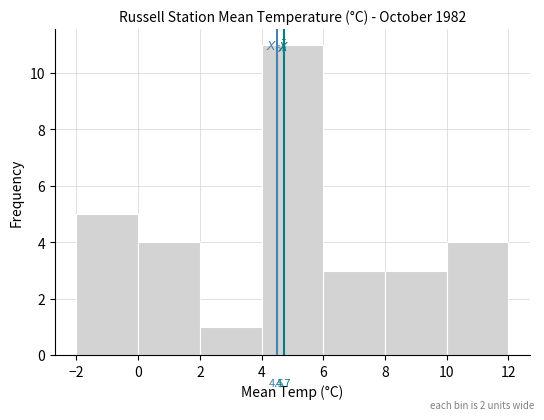

Over which range of the x-axis is the bar tallest?

4 to 6